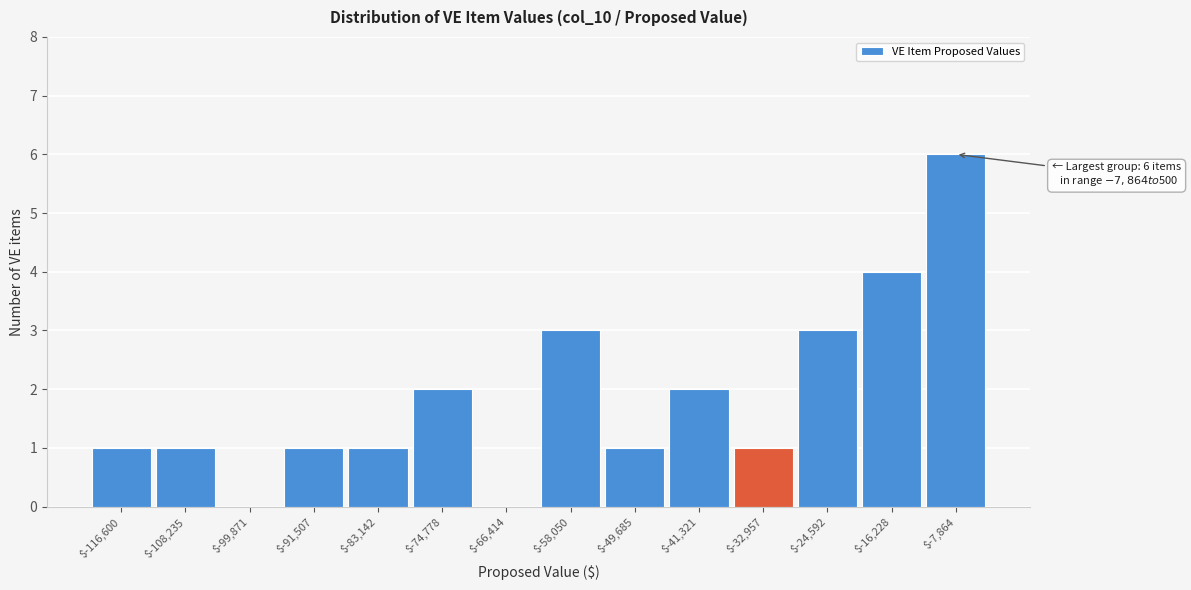

Which category has the highest value across all series?

$-7,864